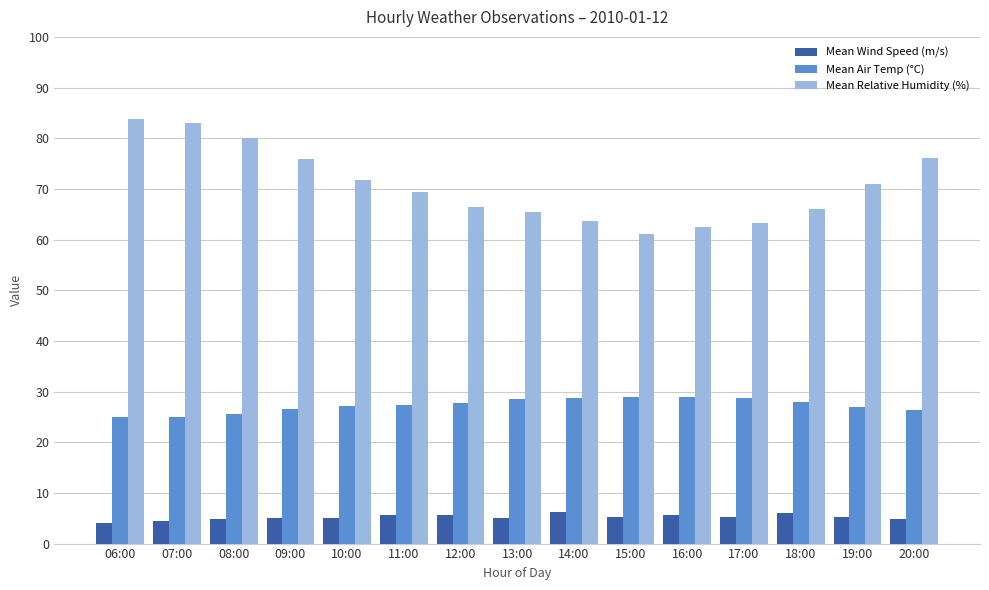

How many data points in Mean Relative Humidity (%) are above 69?

8